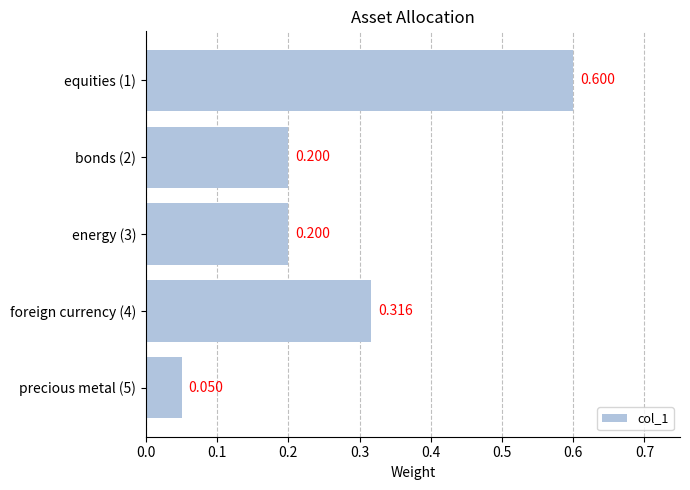

What is the difference between the second highest and minimum values?

0.3